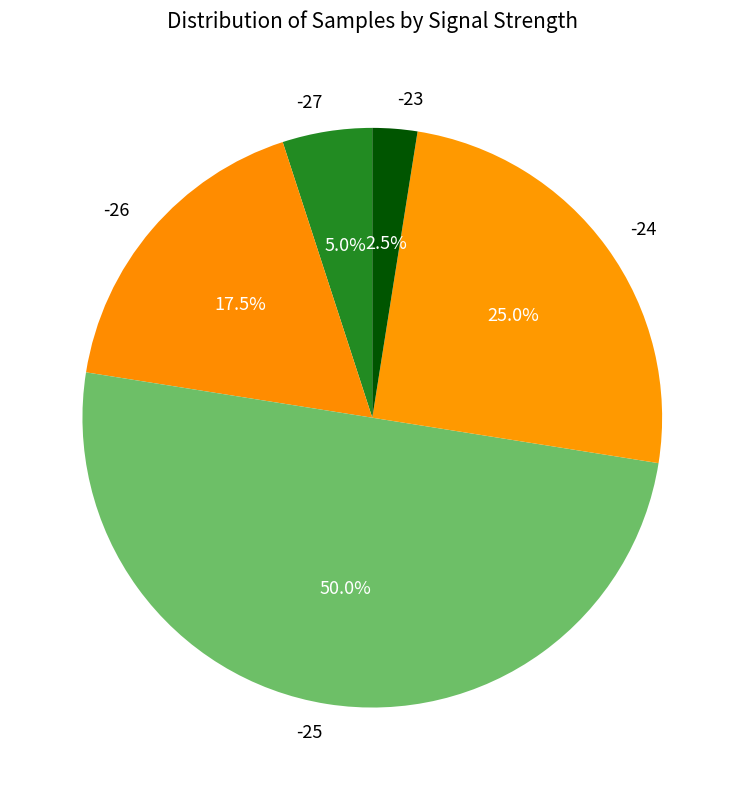

Is the sum of -27 and -25 greater than half?

Yes